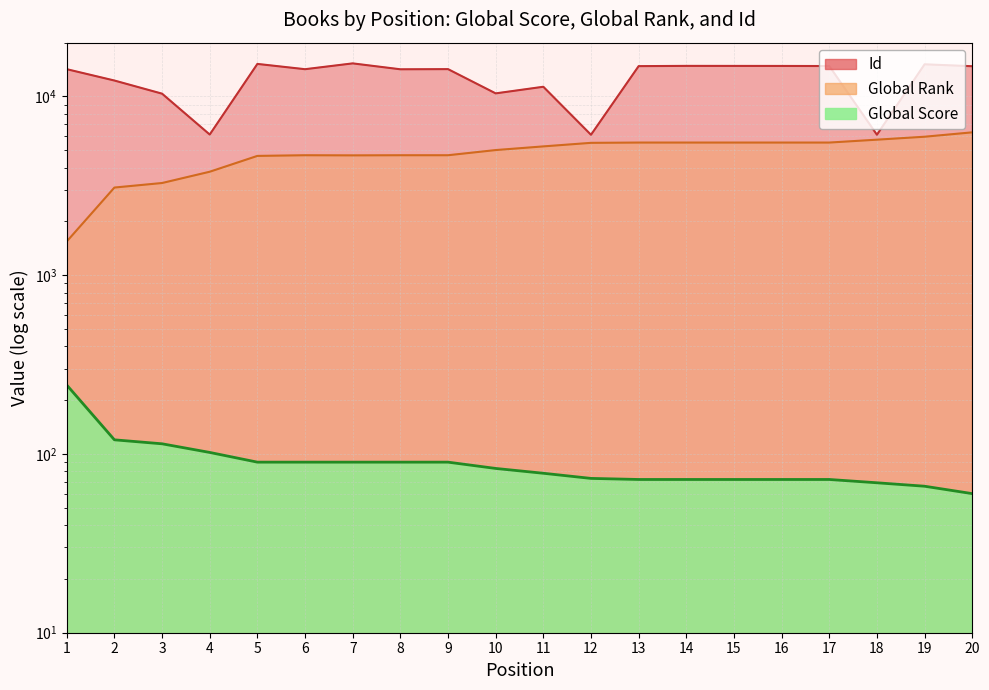

True or false: Global Score and Id intersect in this chart.

False